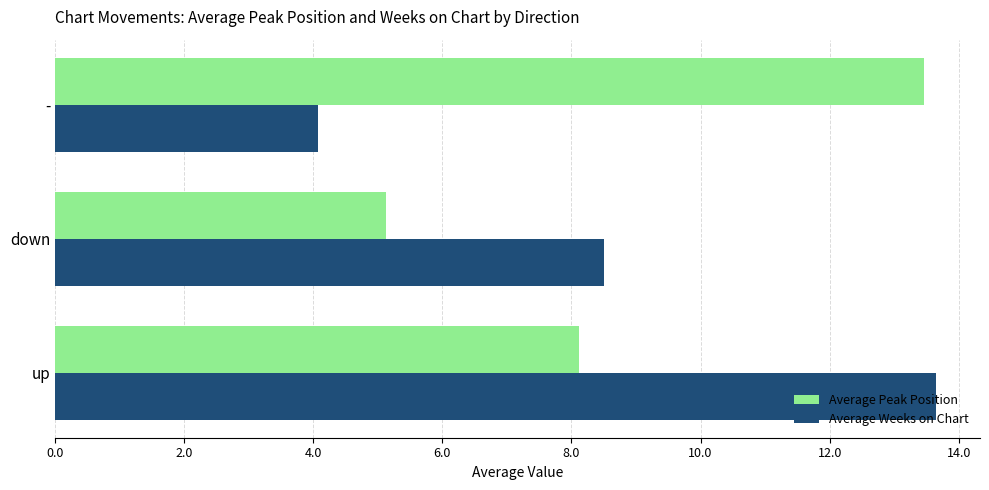

What are all the series names shown in the legend?

Average Peak Position, Average Weeks on Chart